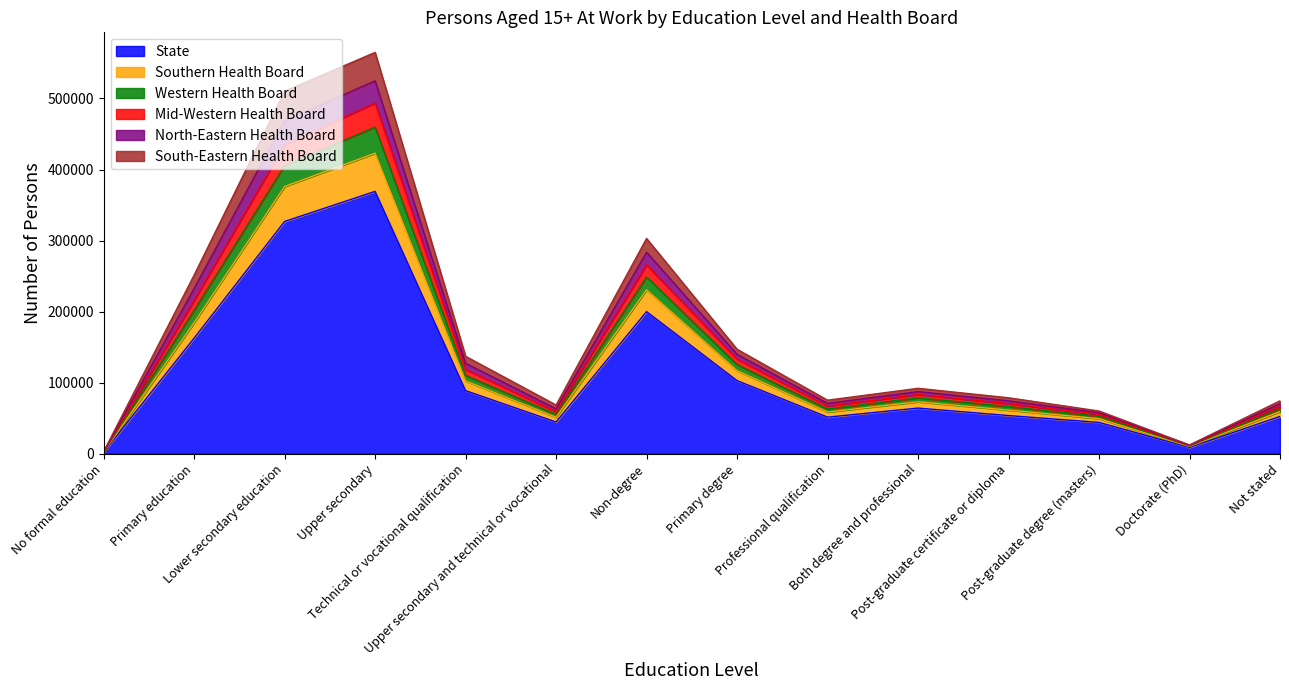

At which category does Western Health Board reach its first local valley?

Upper secondary and technical or vocational